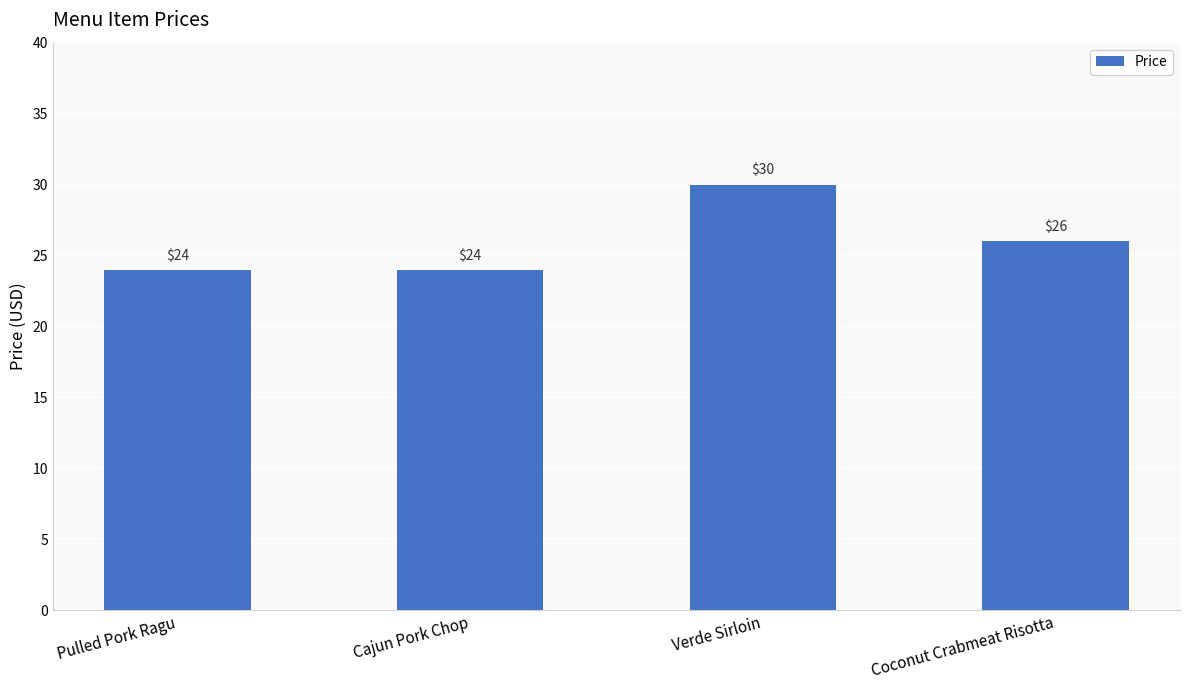

What is the smallest value displayed?

24